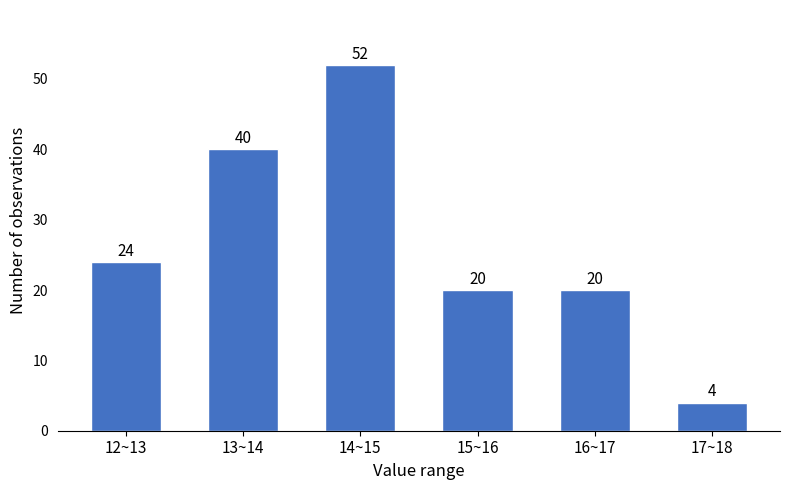

Reading left to right, extract all data points from this chart.

24	40	52	20	20	4